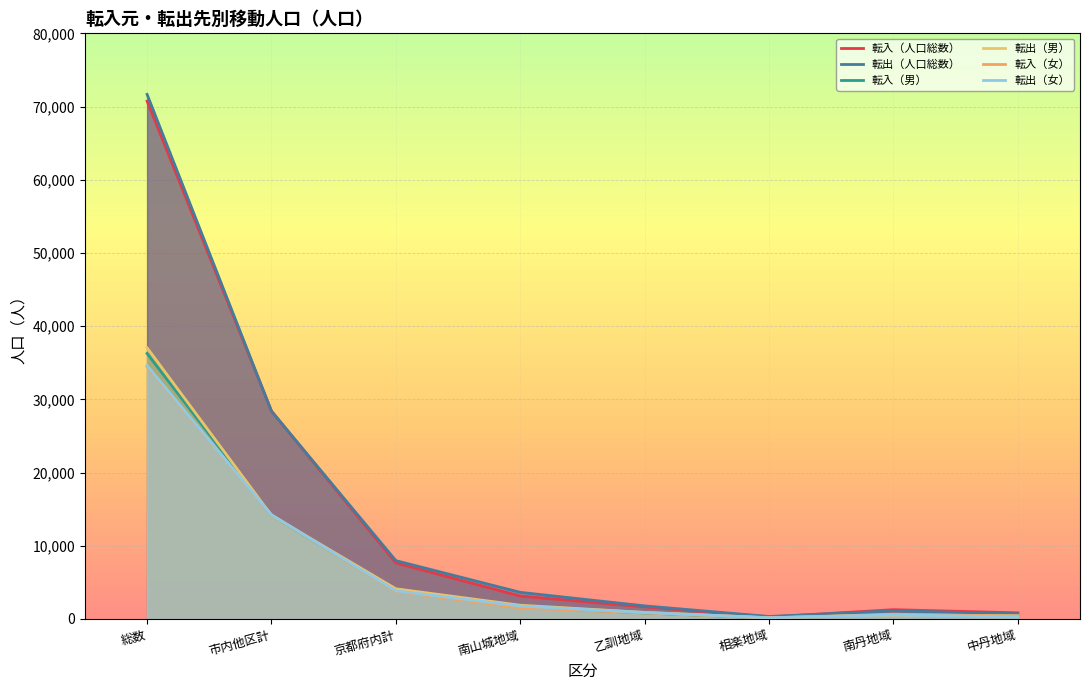

Reading left to right, list all the values displayed in this chart.

転入（人口総数）: 70733	28408	7655	3133	1657	268	1273	840
転出（人口総数）: 71656	28379	7970	3640	1789	341	1123	717
転入（男）: 36265	14171	3877	1623	823	130	621	445
転出（男）: 37046	14156	4123	1876	900	173	551	443
転入（女）: 34468	14237	3778	1510	834	138	652	395
転出（女）: 34610	14223	3847	1764	889	168	572	274